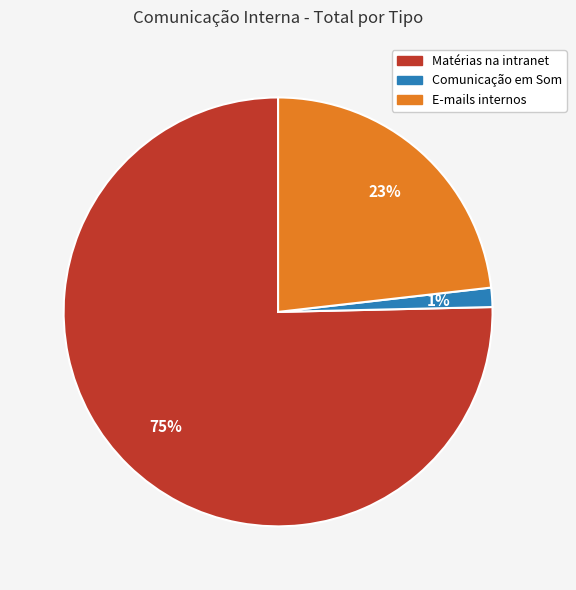

To the nearest percent, what is the average slice percentage?

33%